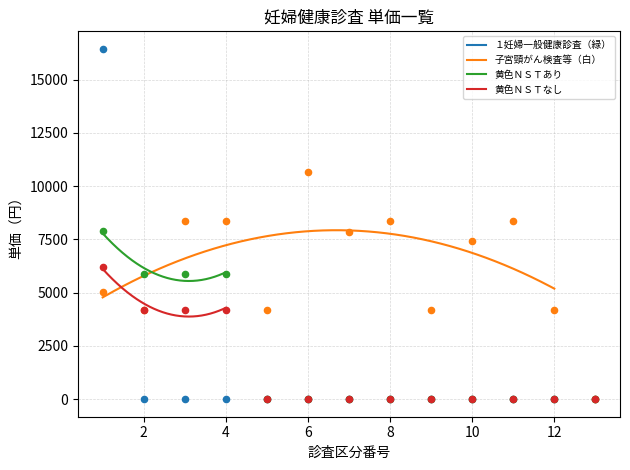

At which category is the sum across all series the highest?

1